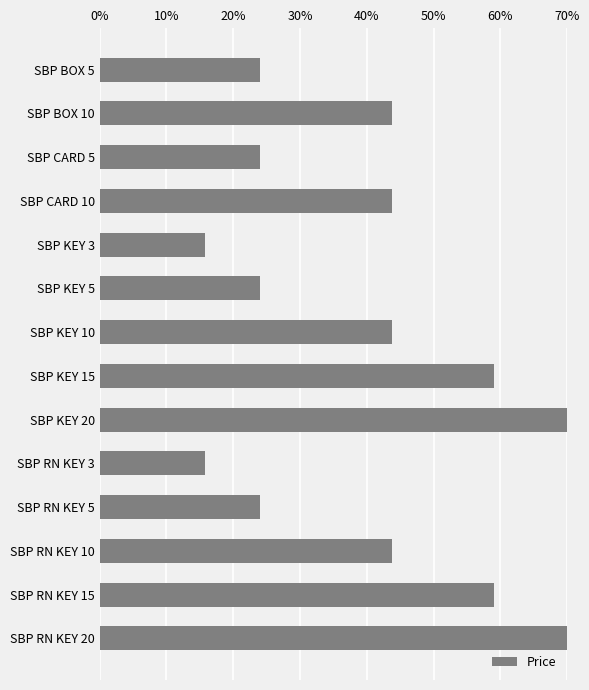

Approximately how many times larger is the value at SBP CARD 10 compared to SBP KEY 3?

2.8